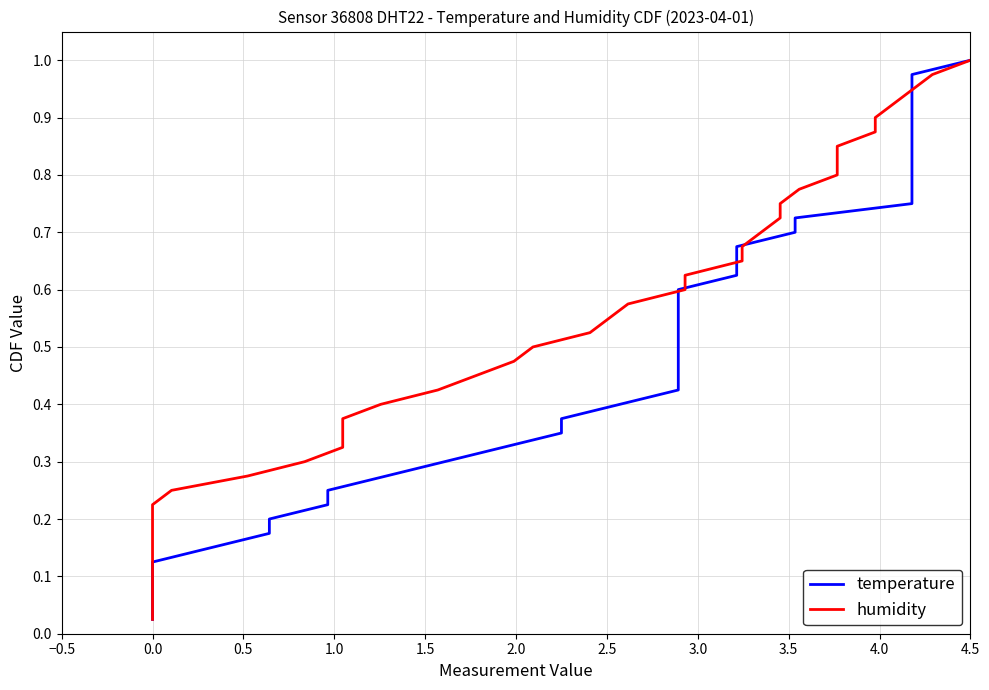

At how many categories does at least one series exceed 0?

40